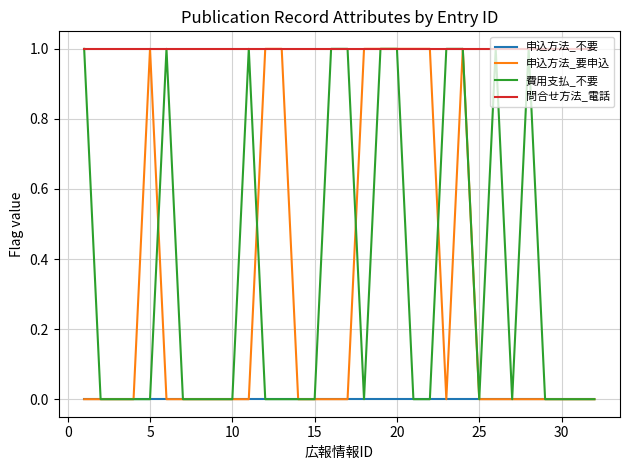

Which series has the largest total across all categories?

問合せ方法_電話